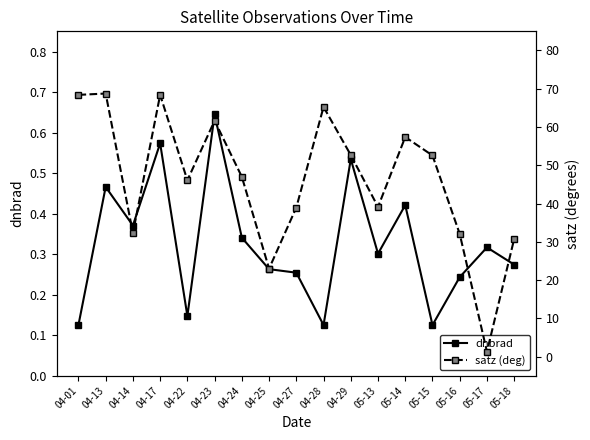

True or false: dnbrad and satz (deg) intersect in this chart.

False